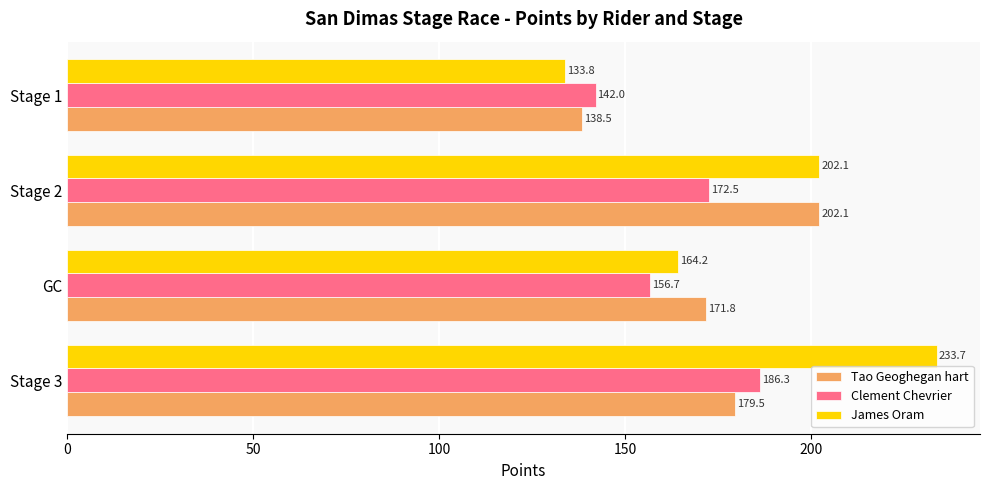

What is the difference between the highest and lowest values at Stage 2?

29.6